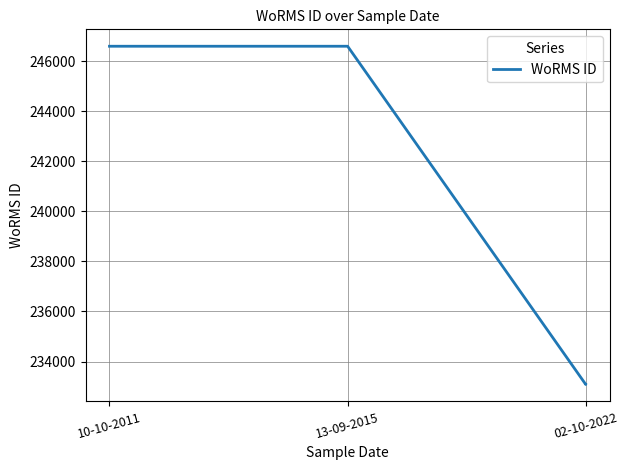

What is the difference between the maximum and minimum values?

13510